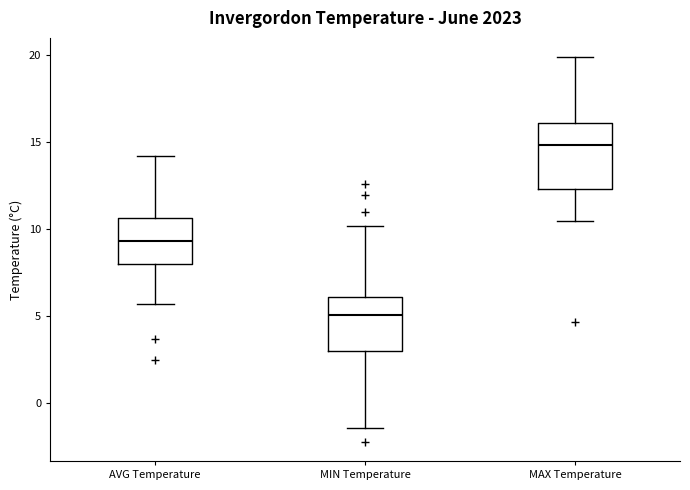

Where does the median line of the box for MIN Temperature sit on the y-axis? The values are not printed on the chart, so give them approximately, as read against the axis.

5.0